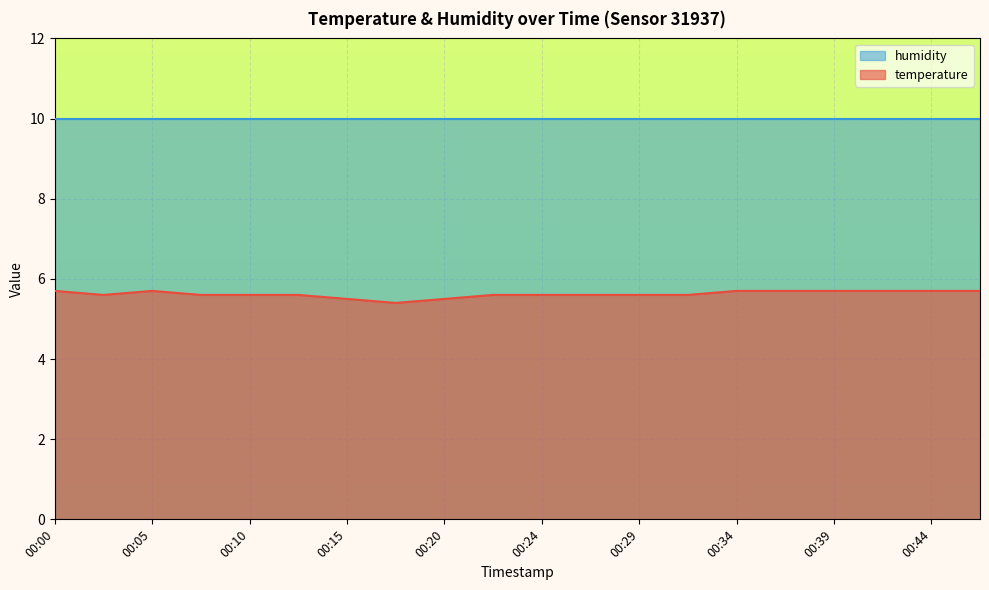

How many points are higher than both their immediate neighbors (excluding endpoints)?

1